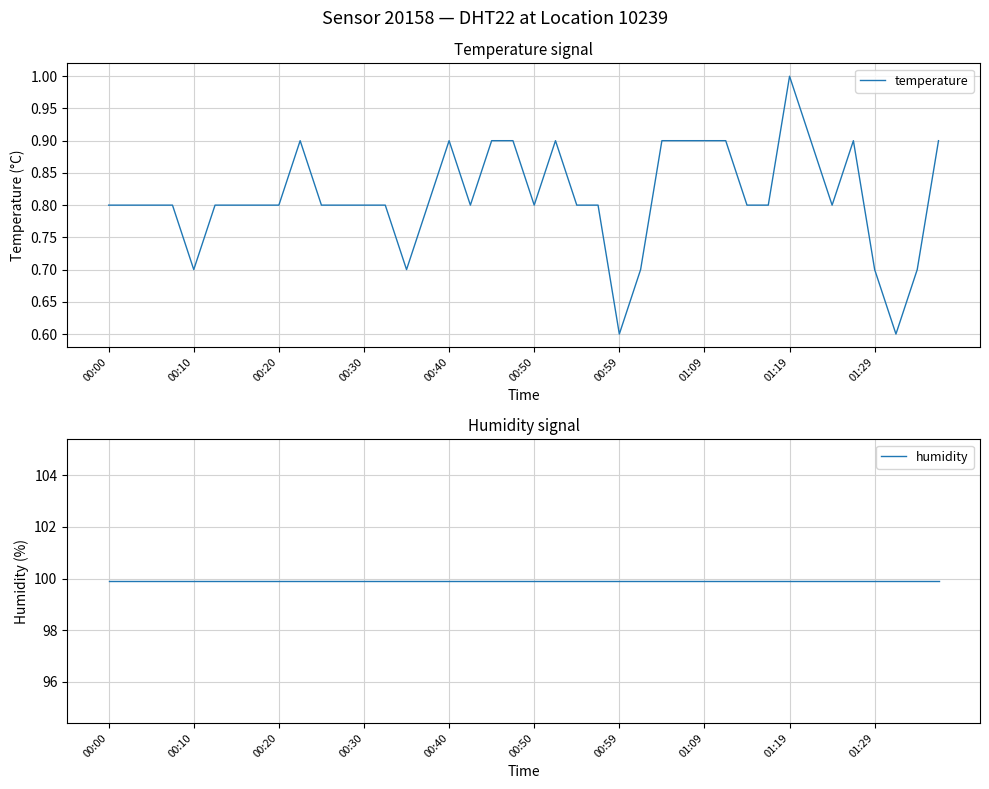

The value of temperature at 00:50 is 0.8. True or false?

True